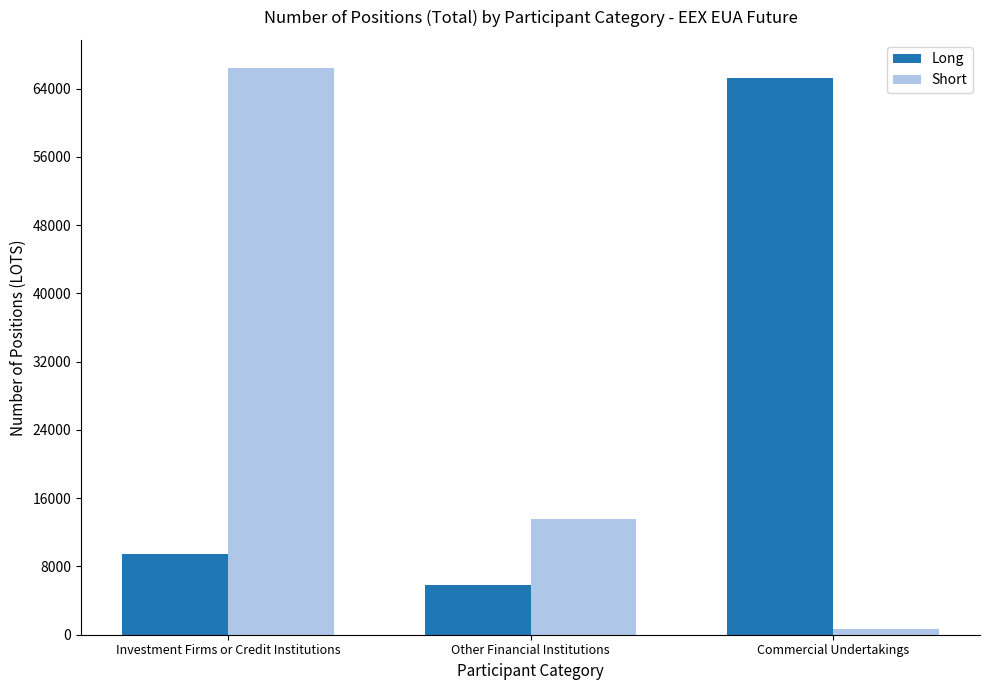

How many bars are there in each group?

2